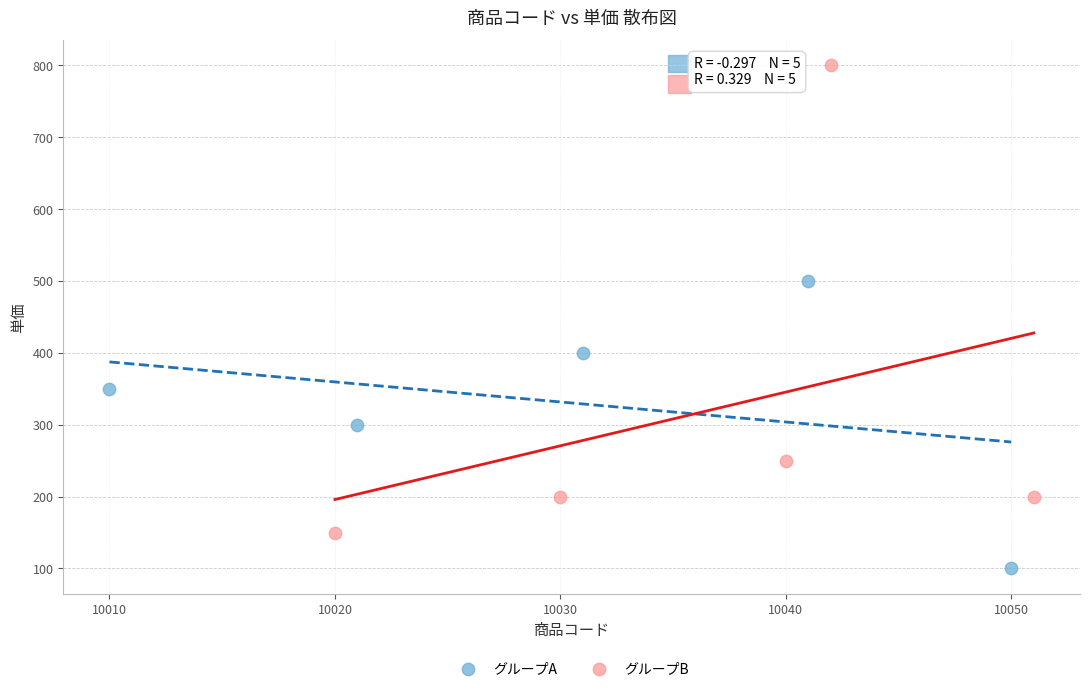

Which series contains the highest Y value?

グループB